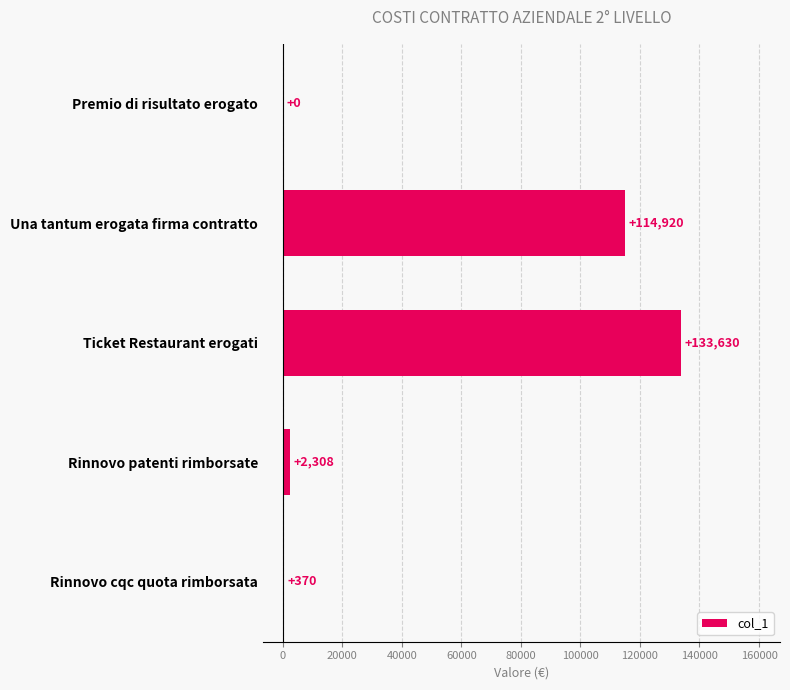

The chart shows a value of 133630 at Ticket Restaurant erogati. True or false?

True